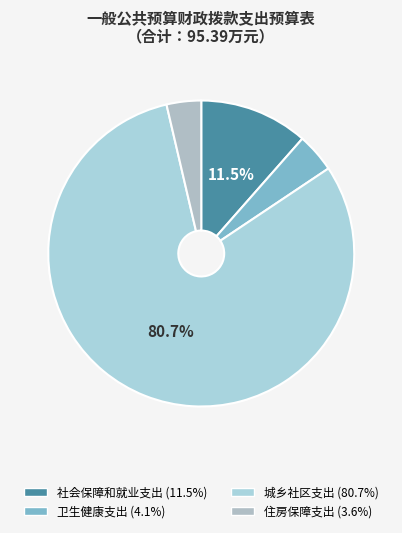

Rank the categories by value from highest to lowest.

城乡社区支出, 社会保障和就业支出, 卫生健康支出, 住房保障支出